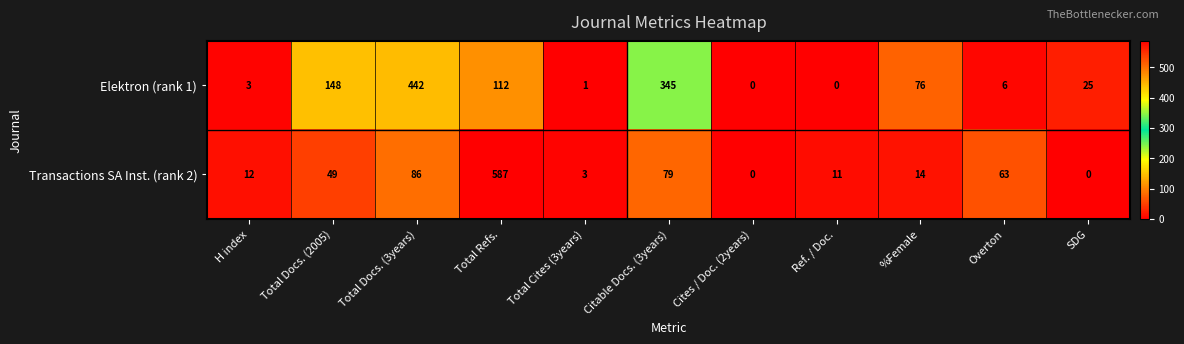

The Elektron (rank 1) series shows 442 at Total Docs. (3years). True or false?

True